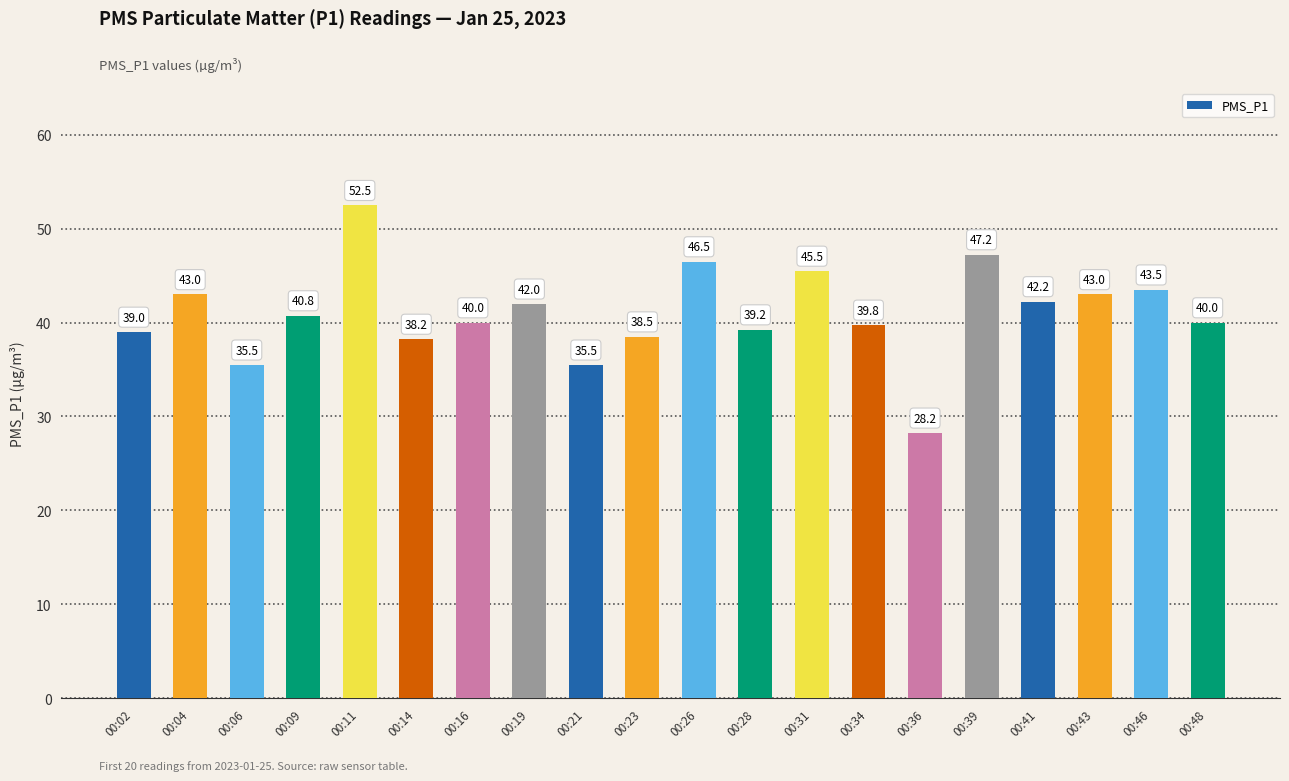

What is the greatest value displayed?

52.5